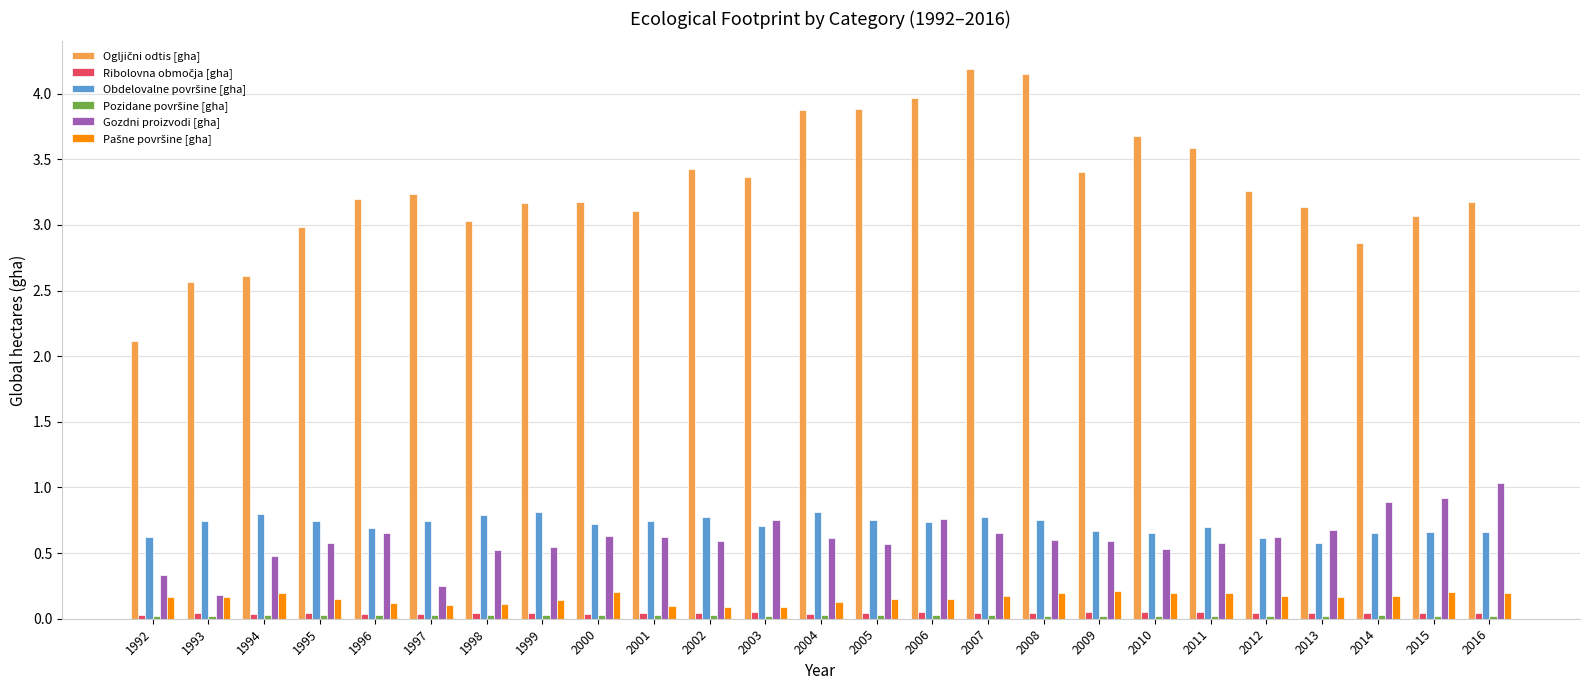

Is it true that Gozdni proizvodi [gha] equals 0.2 at 1993?

True